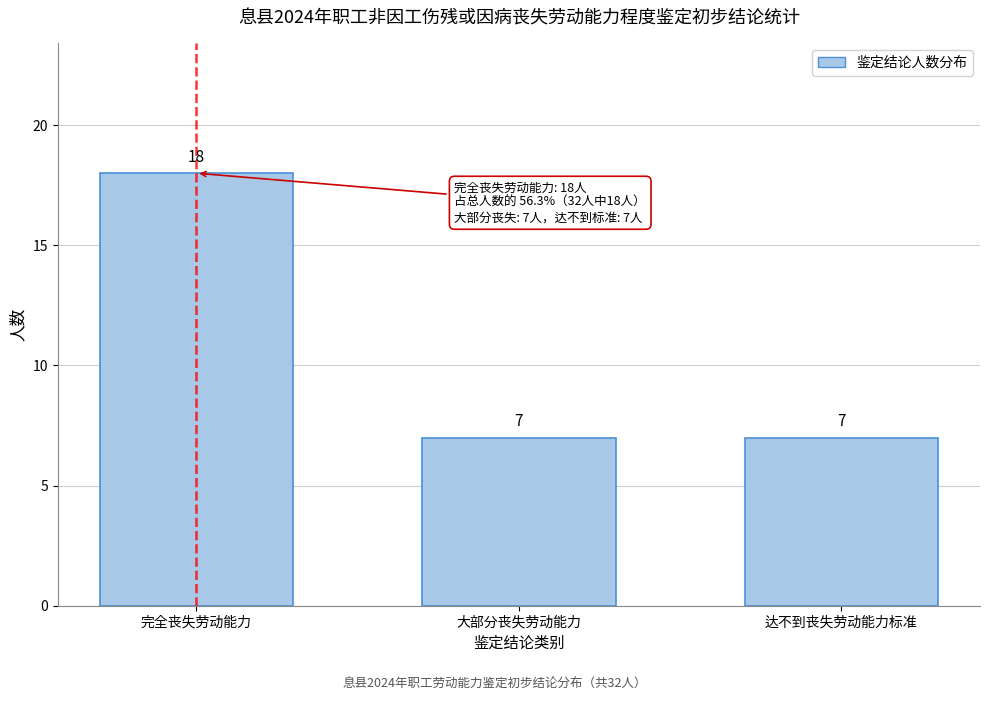

Reading right to left, transcribe all the data shown in this chart.

达不到丧失劳动能力标准=7	大部分丧失劳动能力=7	完全丧失劳动能力=18